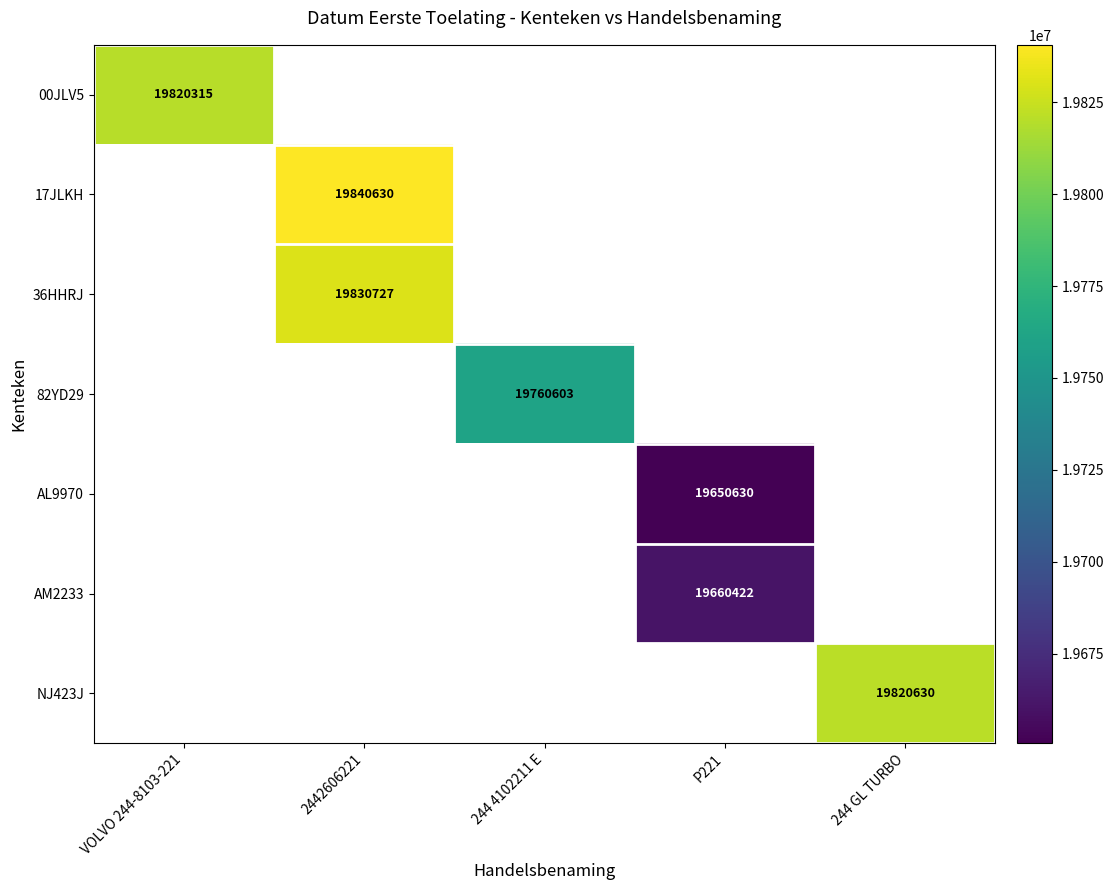

The AM2233 series shows 19660422 at P221. True or false?

True